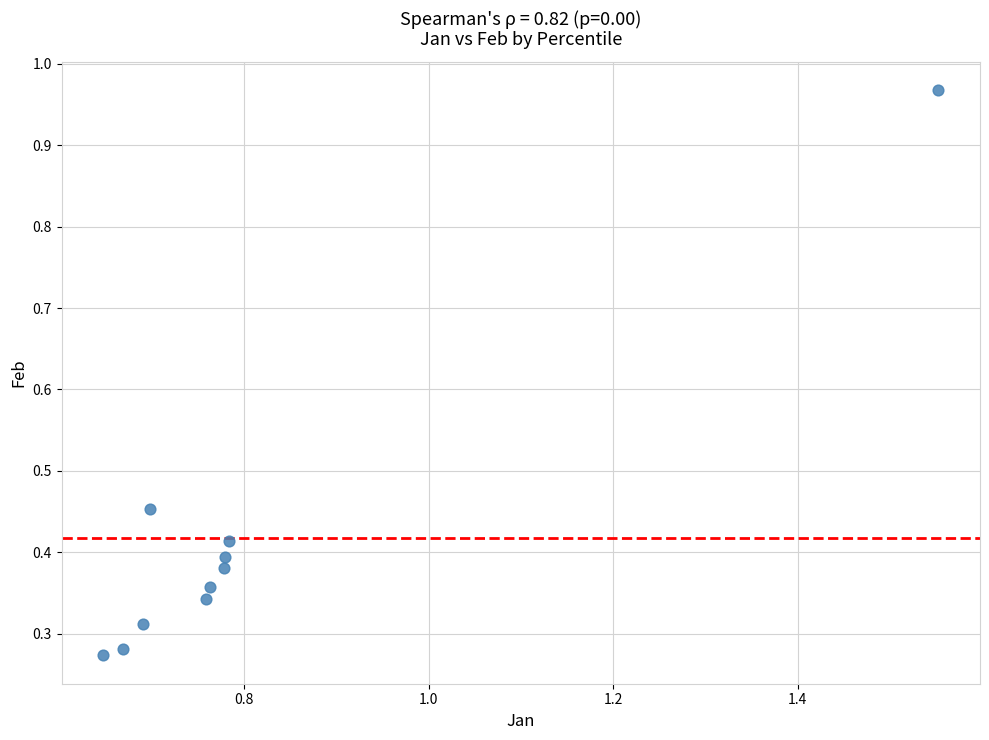

What is the range of Y values (max minus min)?

0.7